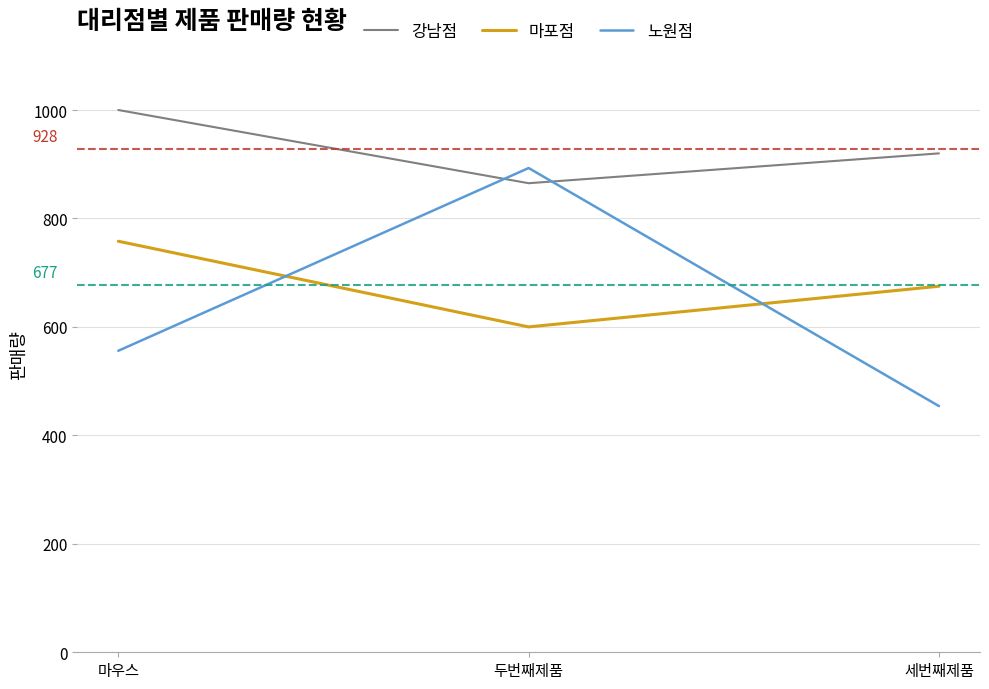

Which category has the lowest value across all series?

세번째제품